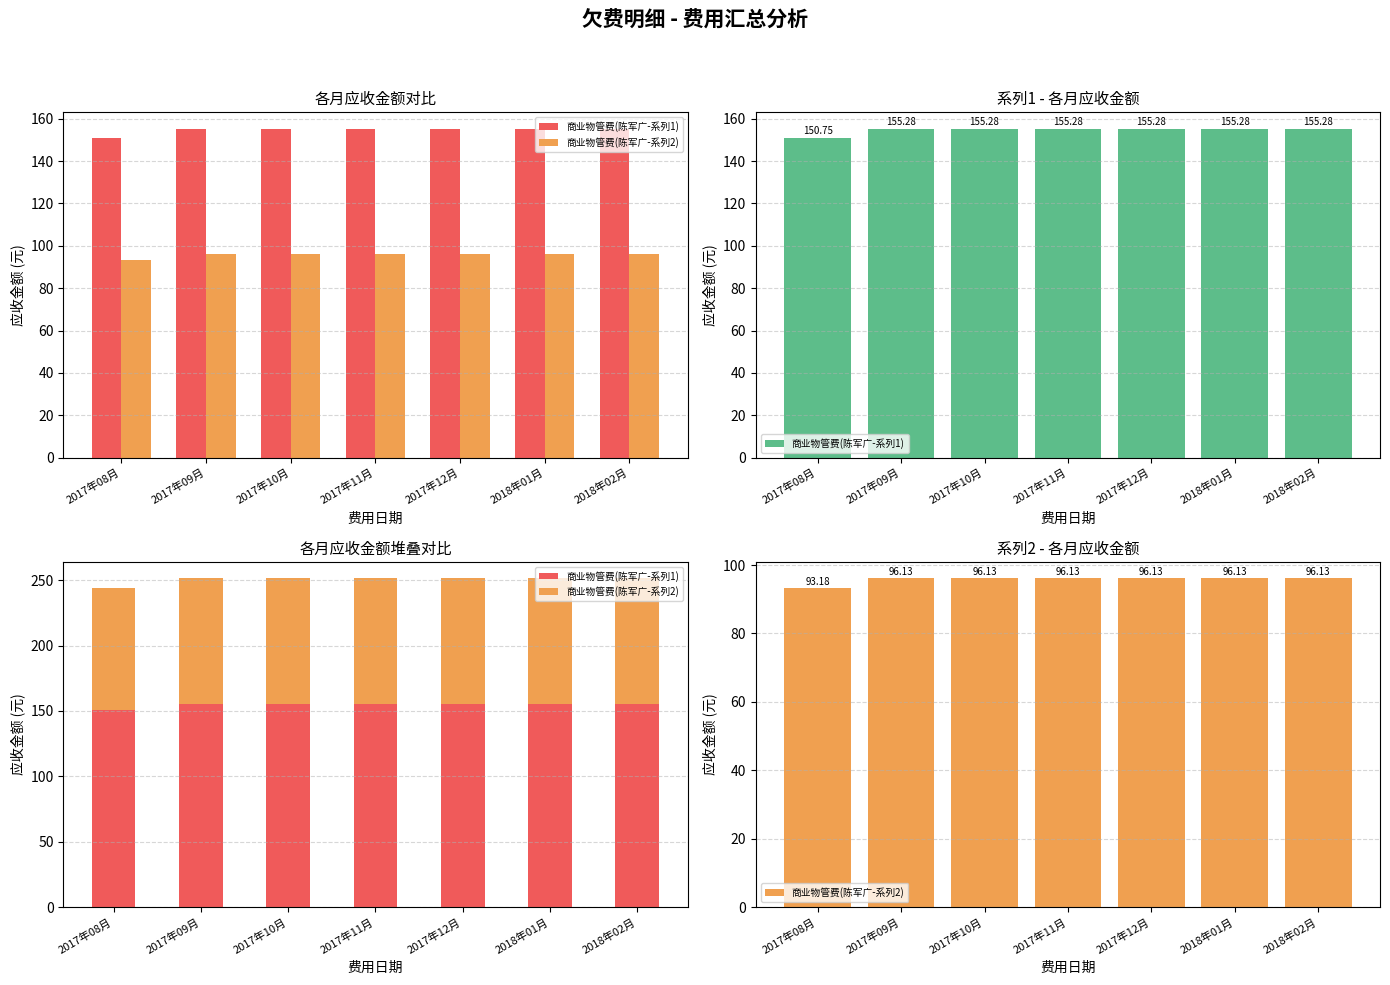

At 2018年01月, list the series in order from smallest to largest.

商业物管费(陈军广-系列2), 商业物管费(陈军广-系列1)